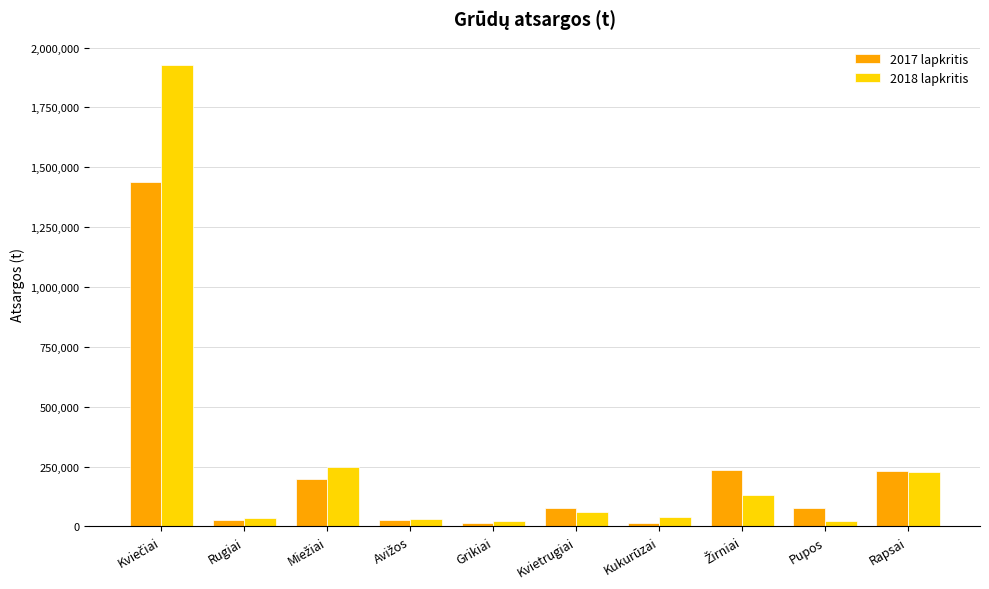

List the series in order of their peak value, highest first.

2018 lapkritis, 2017 lapkritis